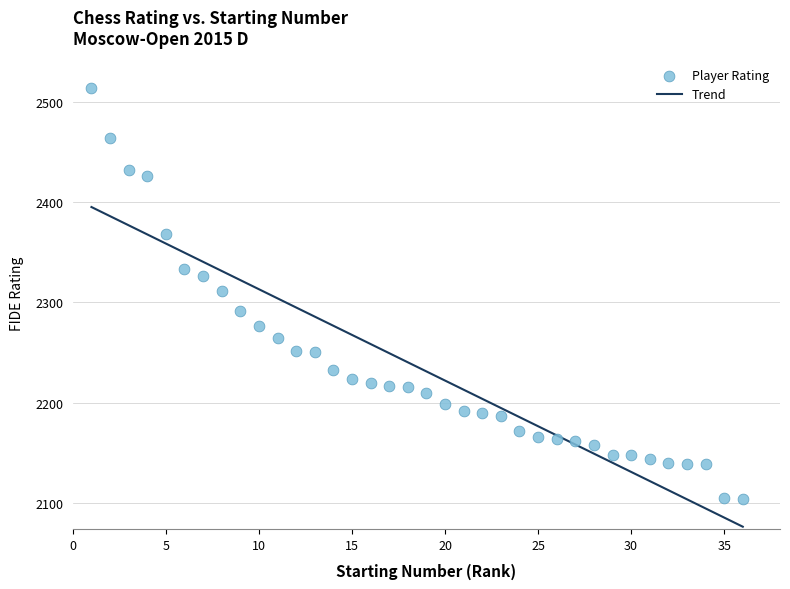

What is the range of X values (max minus min)?

35